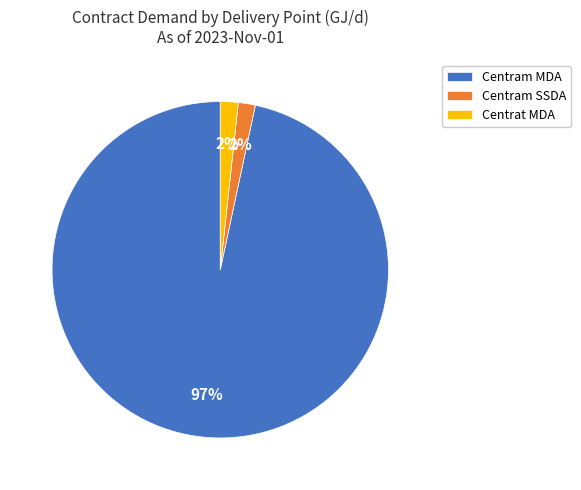

How many slices are in this pie chart?

3